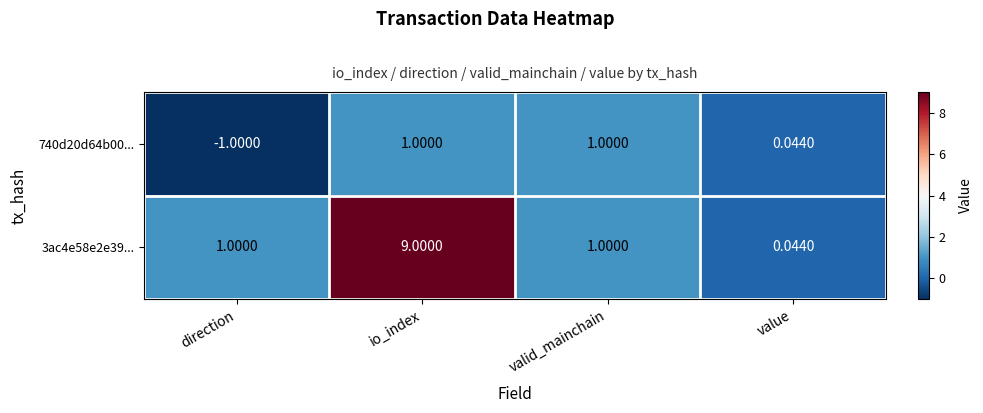

Count the number of categories in the chart.

4